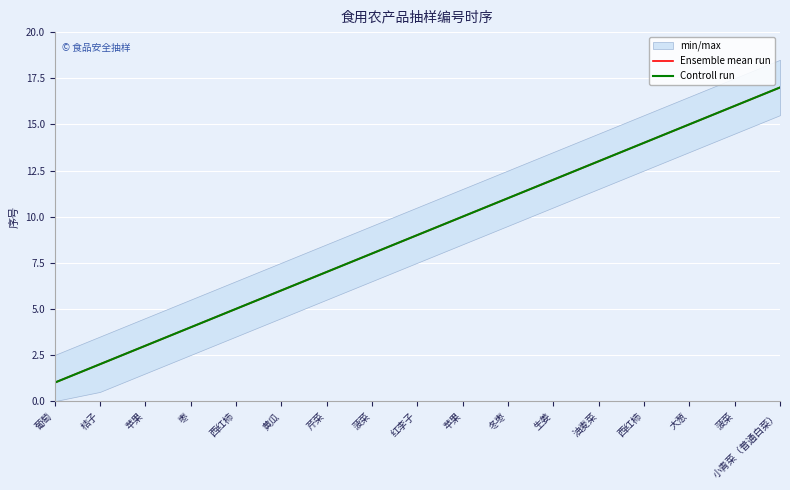

How many lines are shown in the chart?

2